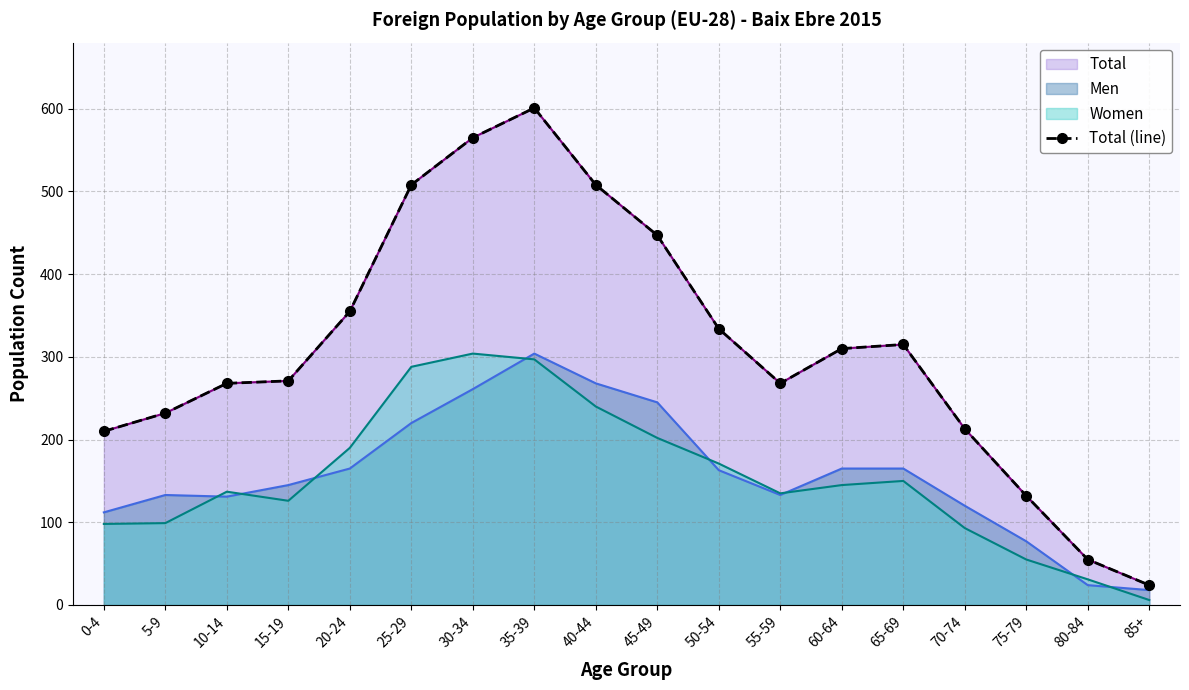

Rank the categories by value from highest to lowest.

35-39, 30-34, 25-29, 40-44, 45-49, 20-24, 50-54, 65-69, 60-64, 15-19, 10-14, 55-59, 5-9, 70-74, 0-4, 75-79, 80-84, 85+